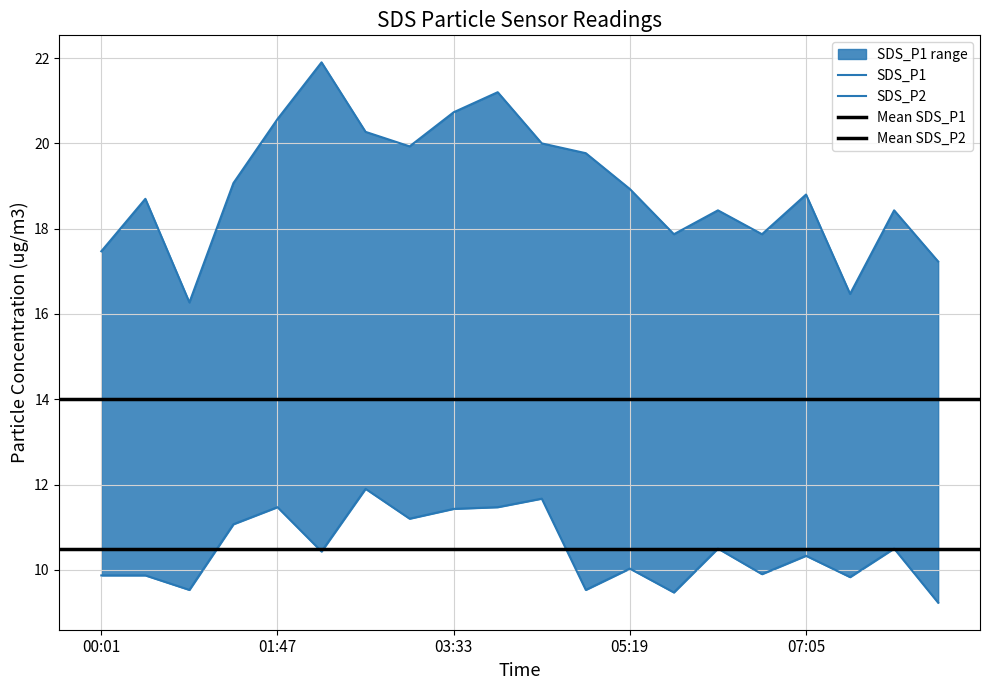

How many lines are shown in the chart?

2